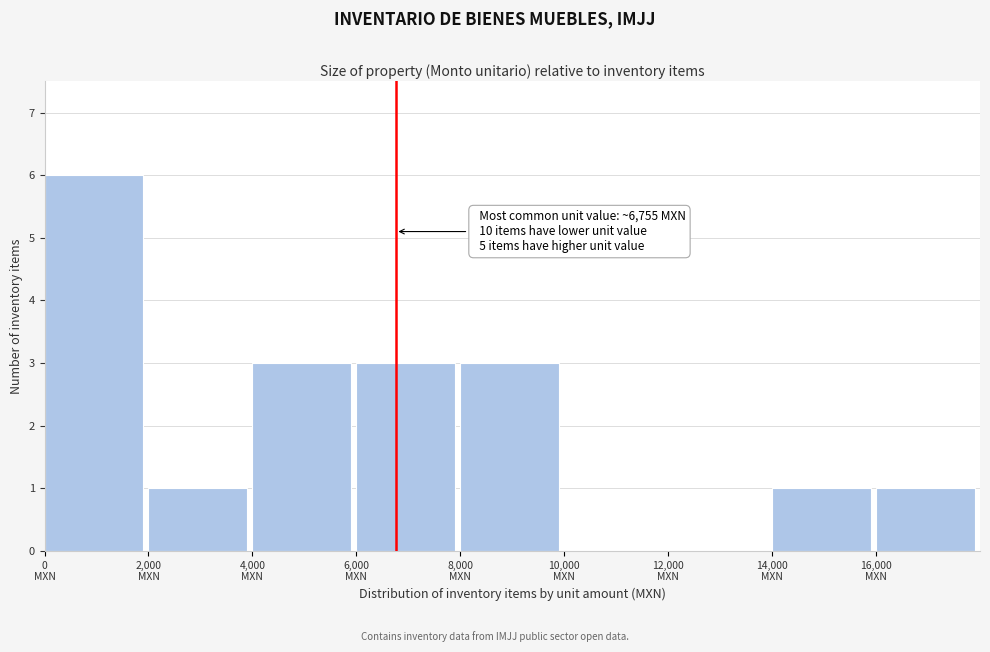

Which range on the x-axis has the tallest bar?

0 to 2000